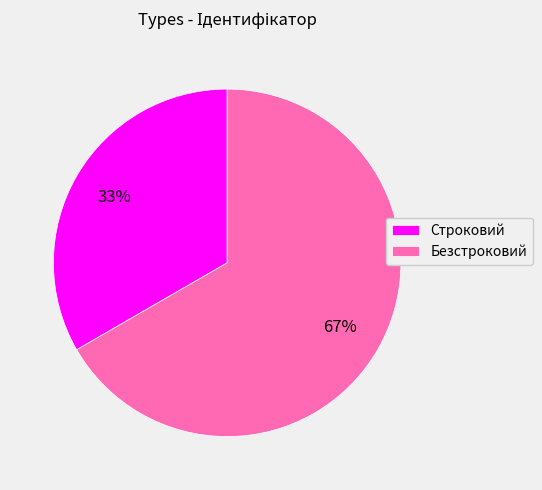

How many slices are in this pie chart?

2